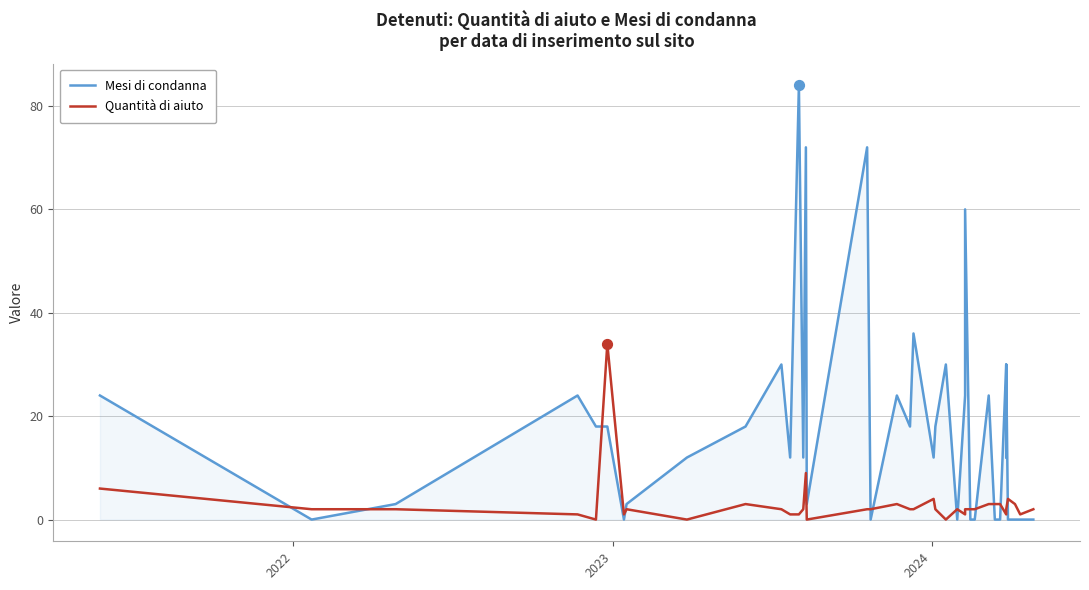

Which series has the largest Y range (max minus min)?

Mesi di condanna